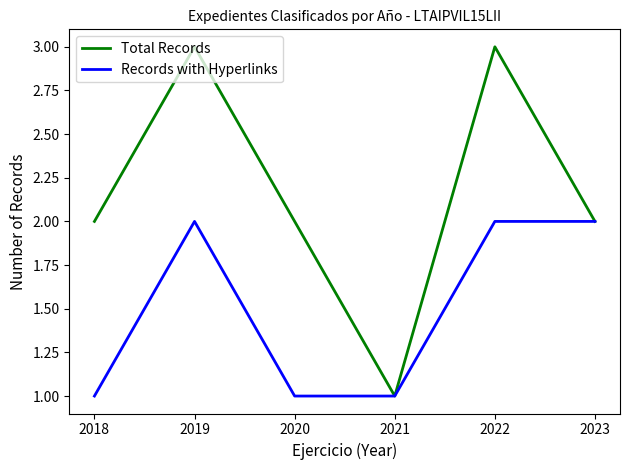

Count the Total Records values in the range 2 to 3.

5